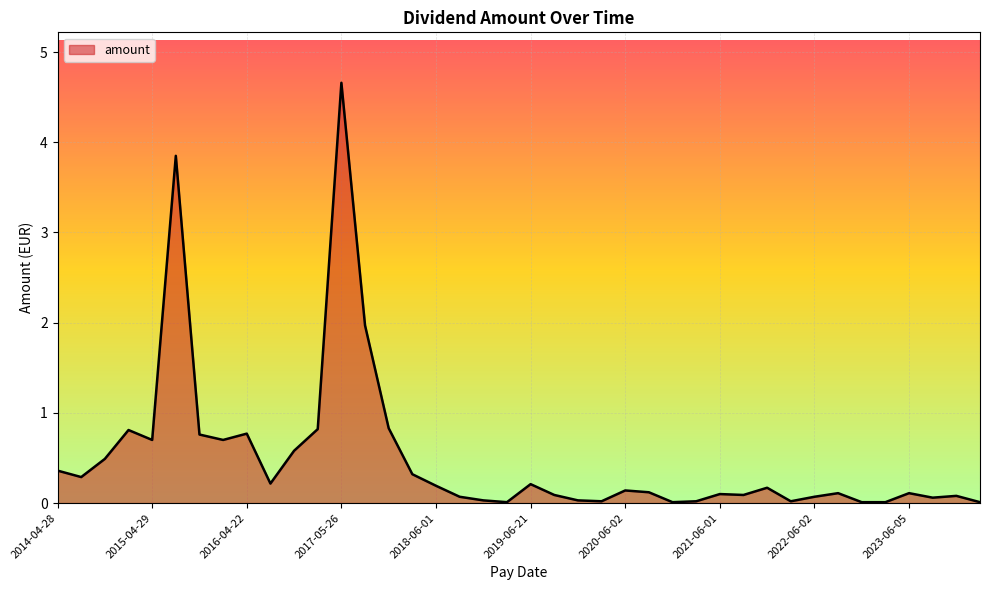

What is the sum of all values?

19.9